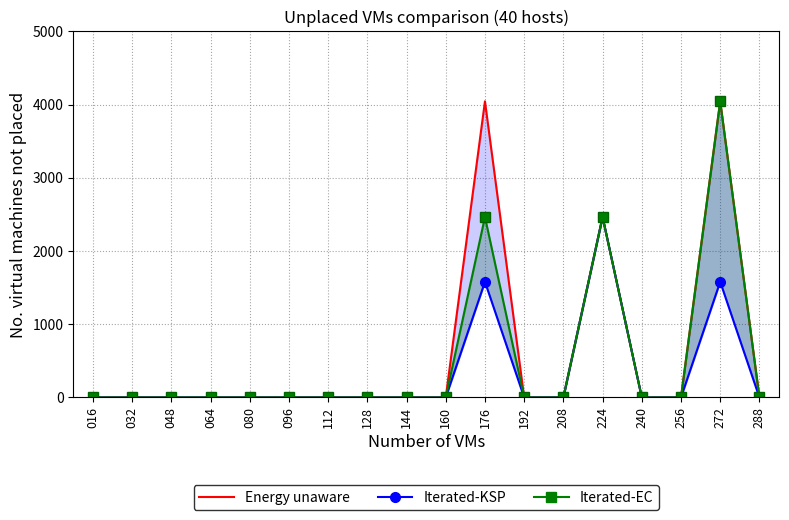

Which series has the widest spread of values?

Energy unaware